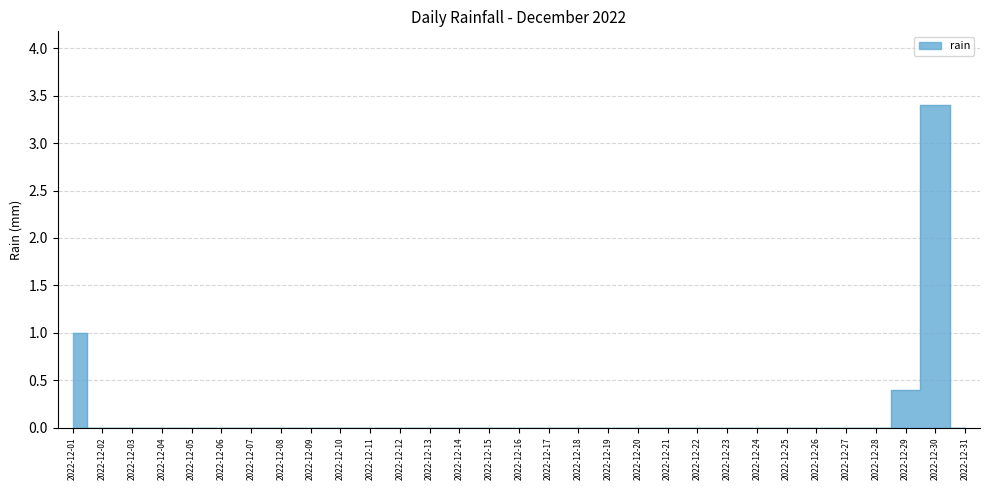

Count the values in the range 0 to 1.

30